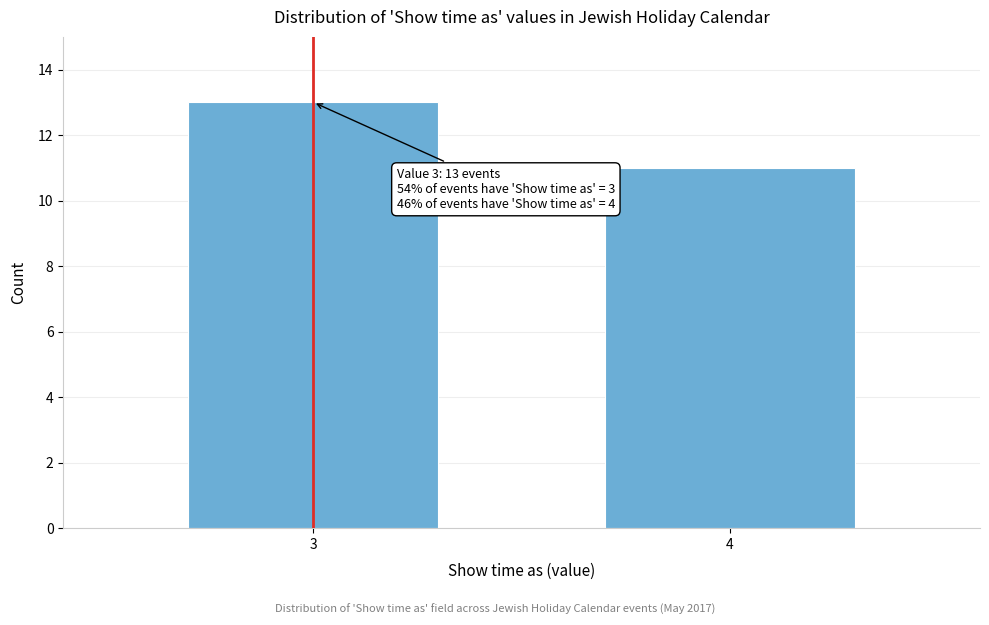

Reading left to right, what are all the values shown in this chart?

3=13	4=11